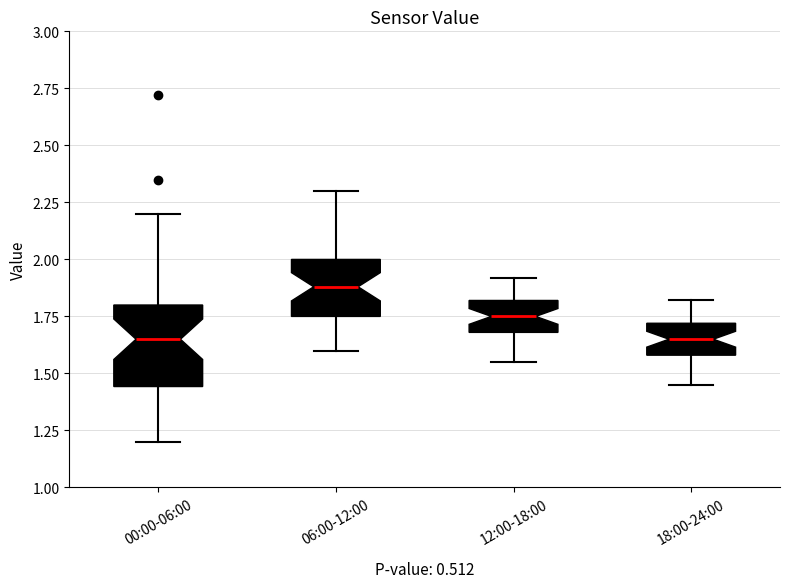

Where does the lower whisker of the box for 18:00-24:00 end on the y-axis? The values are not printed on the chart, so give them approximately, as read against the axis.

1.45